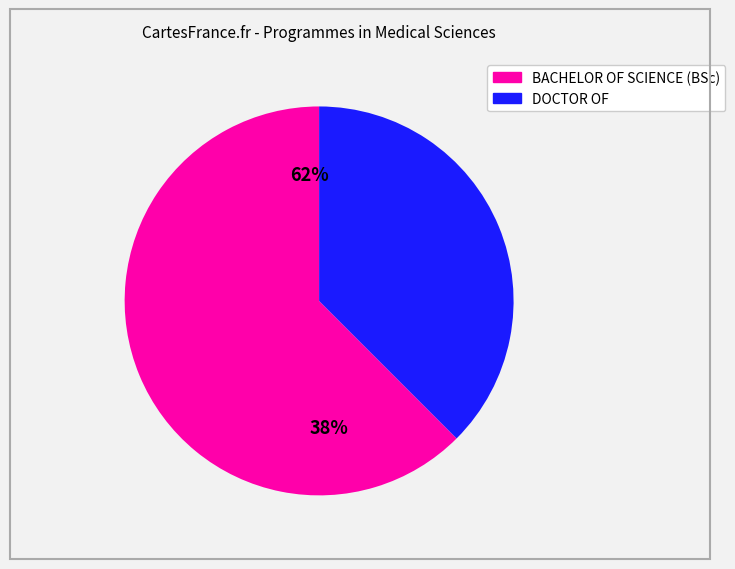

Rank the categories by value from lowest to highest.

DOCTOR OF, BACHELOR OF SCIENCE (BSc)